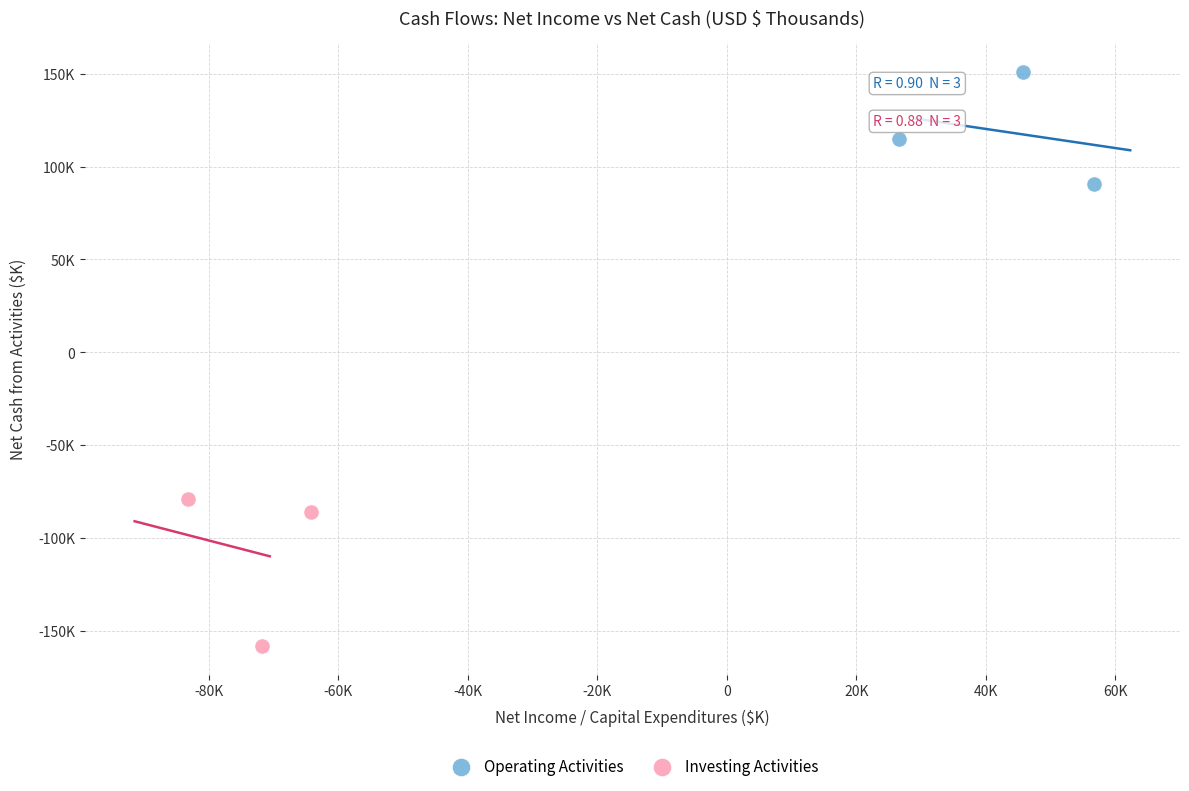

What are all the series names shown in the legend?

Operating Activities, Investing Activities